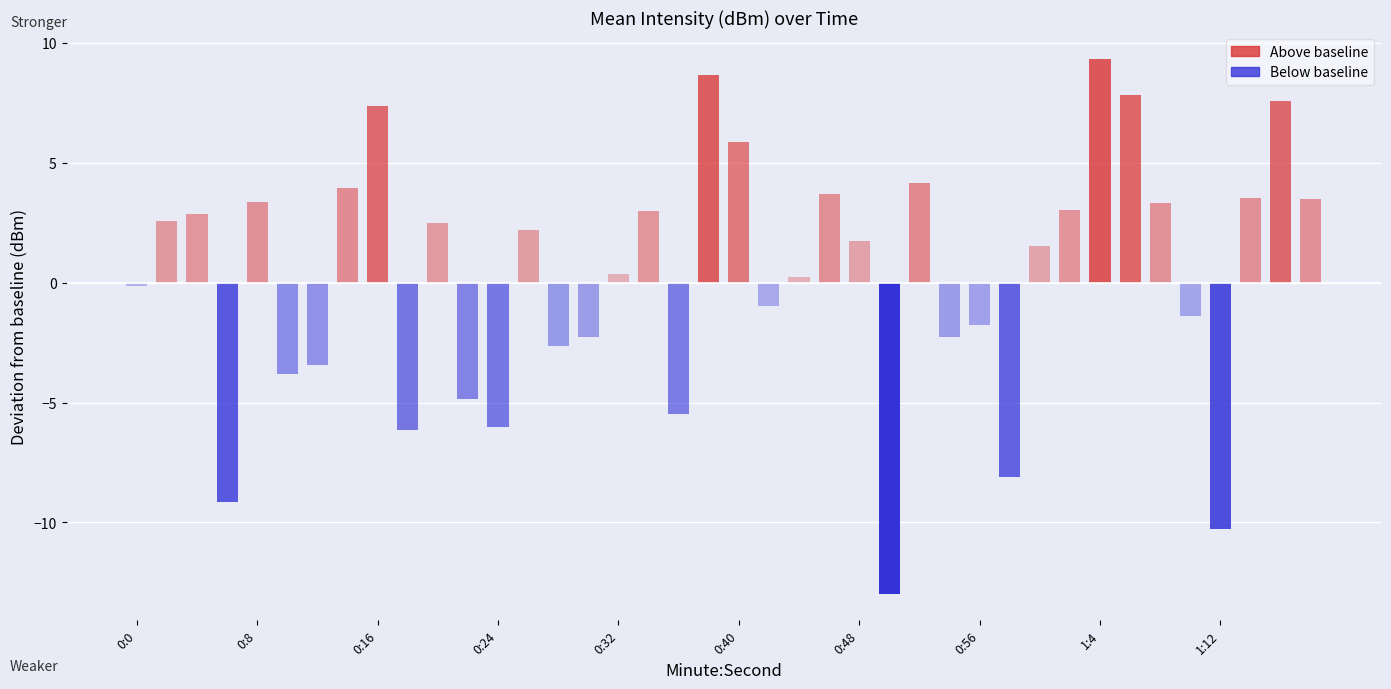

Rank the categories by value from lowest to highest.

0:50, 1:12, 0:6, 0:58, 0:18, 0:24, 0:36, 0:22, 0:10, 0:12, 0:28, 0:54, 0:30, 0:56, 1:10, 0:42, 0:0, 0:44, 0:32, 1:0, 0:48, 0:26, 0:20, 0:2, 0:4, 0:34, 1:2, 1:8, 0:8, 1:18, 1:14, 0:46, 0:14, 0:52, 0:40, 0:16, 1:16, 1:6, 0:38, 1:4